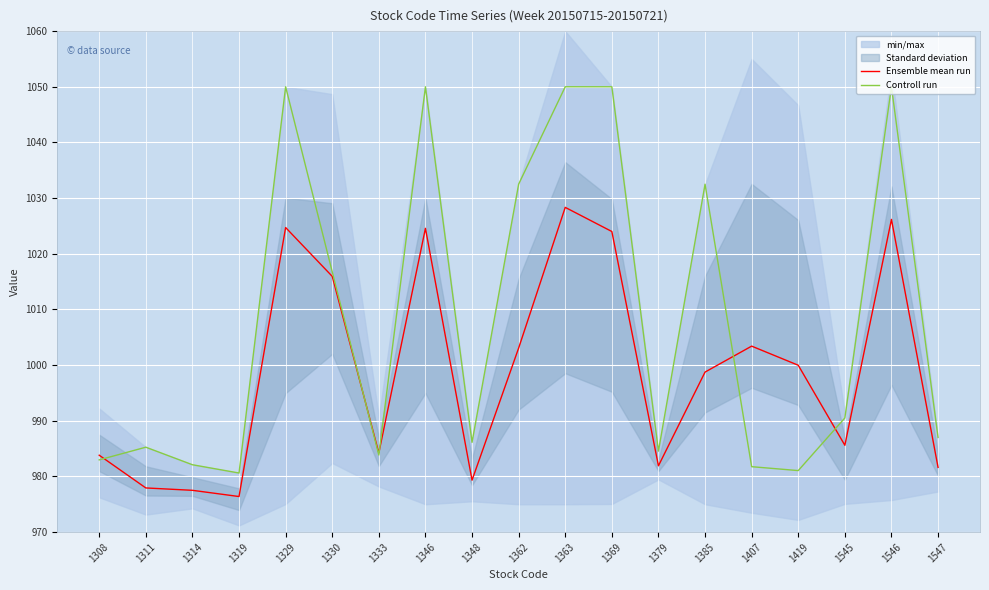

What is the highest value of the Ensemble mean run series?

1028.3